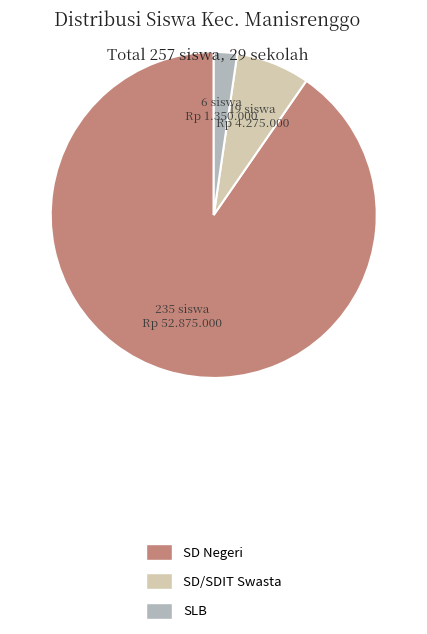

Is there a majority slice in this chart?

Yes